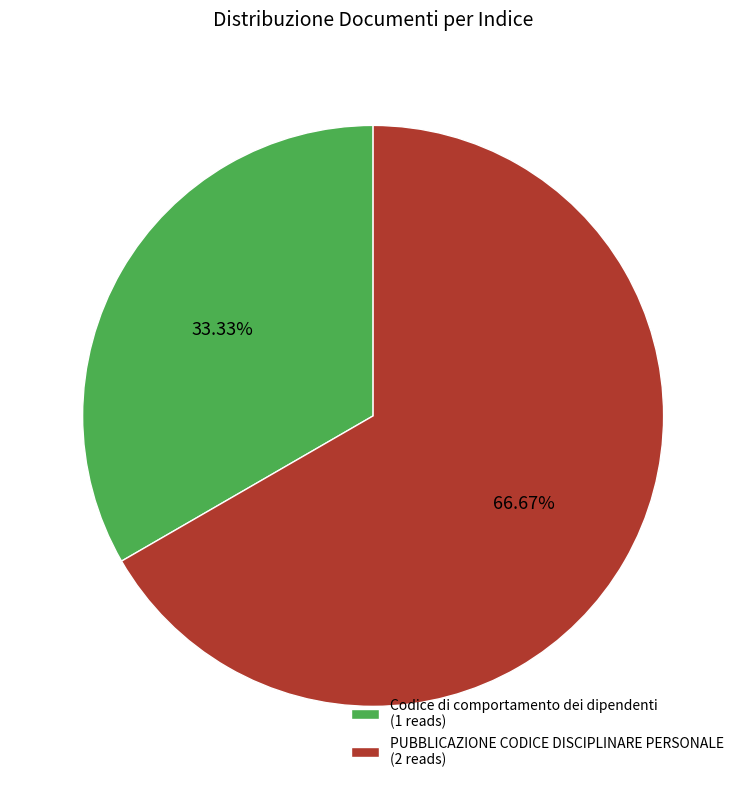

Which category has the smallest portion of the pie?

Codice di comportamento dei dipendenti